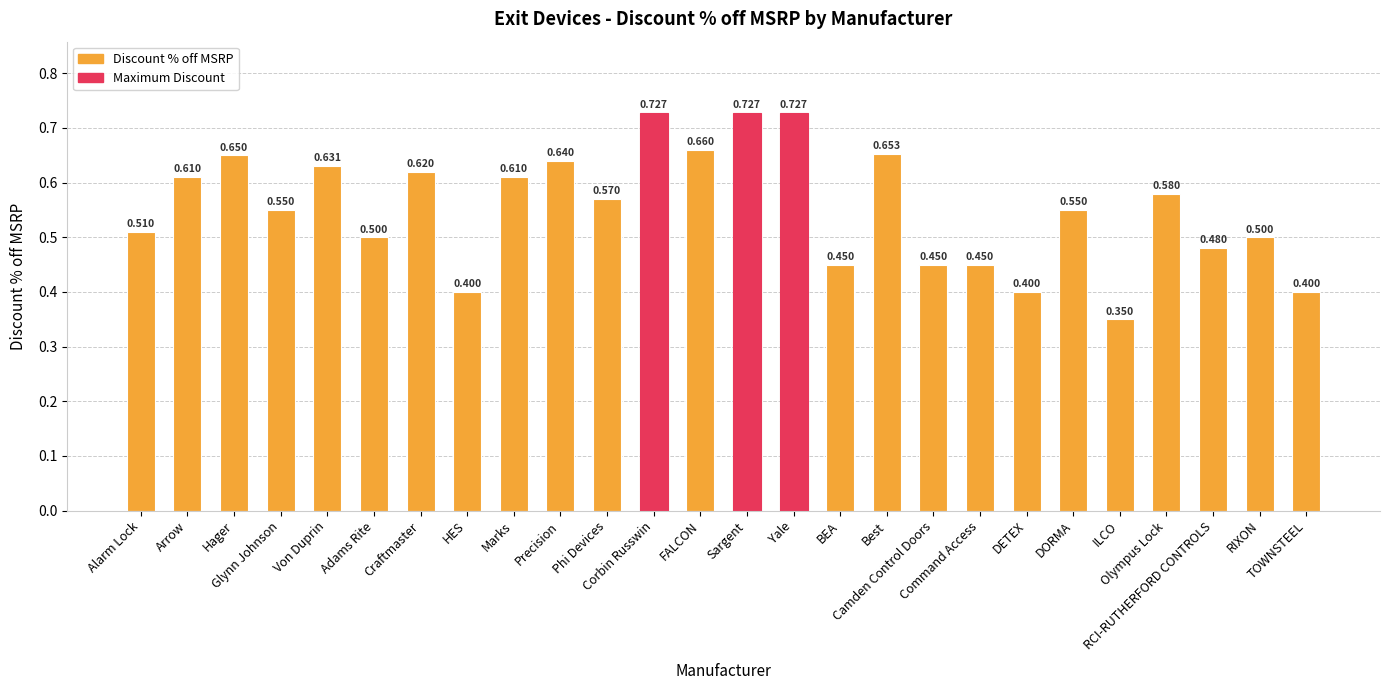

Are the bars grouped side by side (vs. stacked)?

No